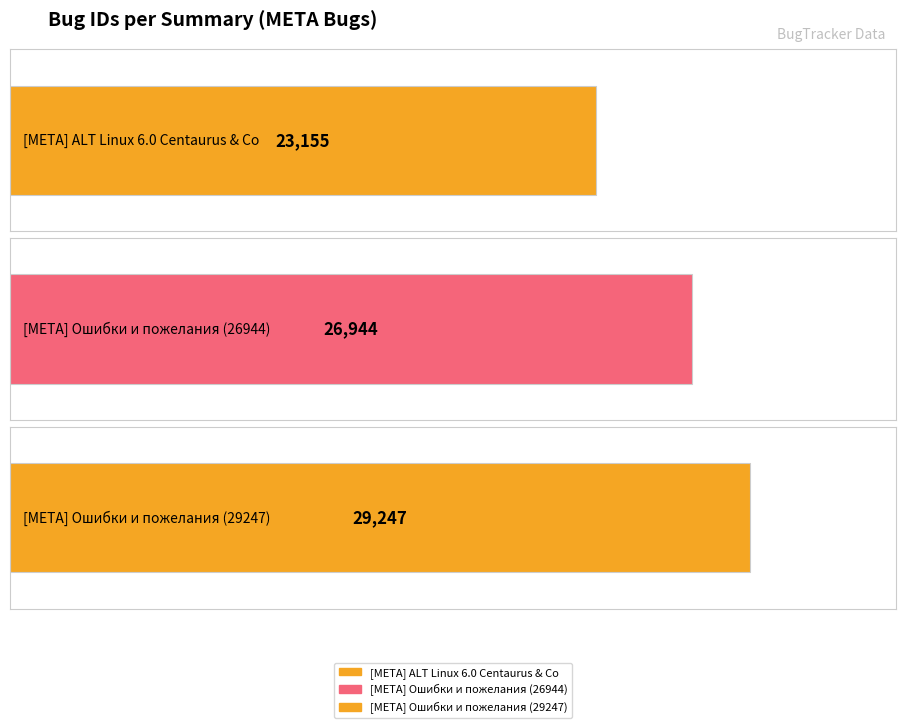

What is the ratio of the value at [META] ALT Linux 6.0 Centaurus & Co to the value at [META] Ошибки и пожелания (29247)?

0.8